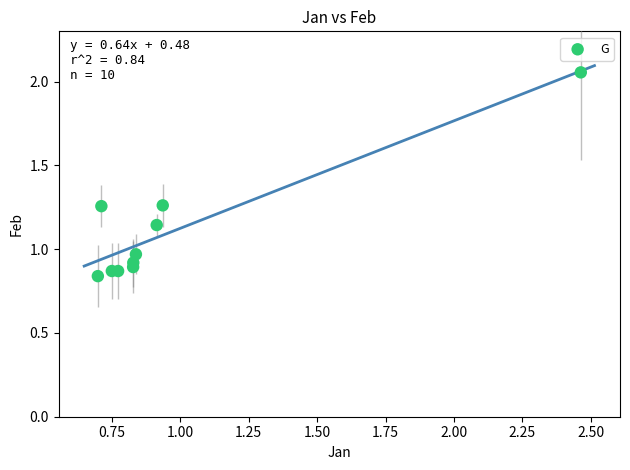

What is the range of X values (max minus min)?

1.8